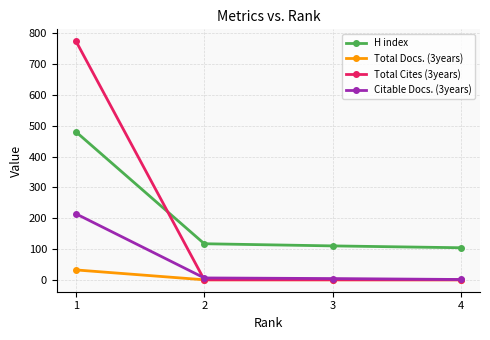

True or false: Total Cites (3years) and H index cross at least once.

True